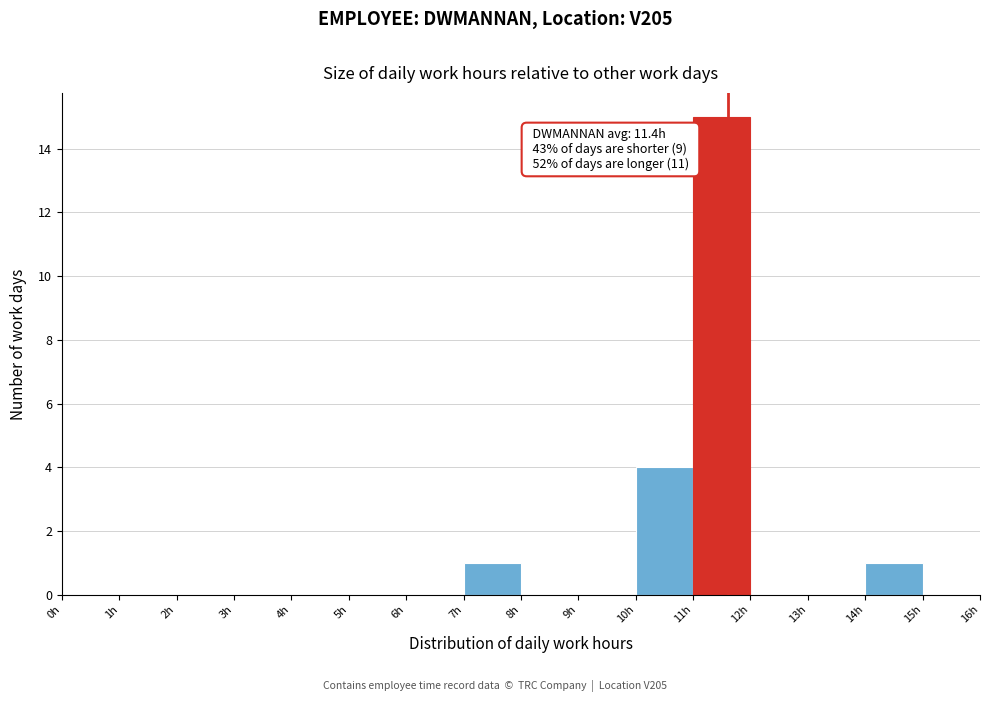

Over which range of the x-axis is the bar tallest?

11 to 12